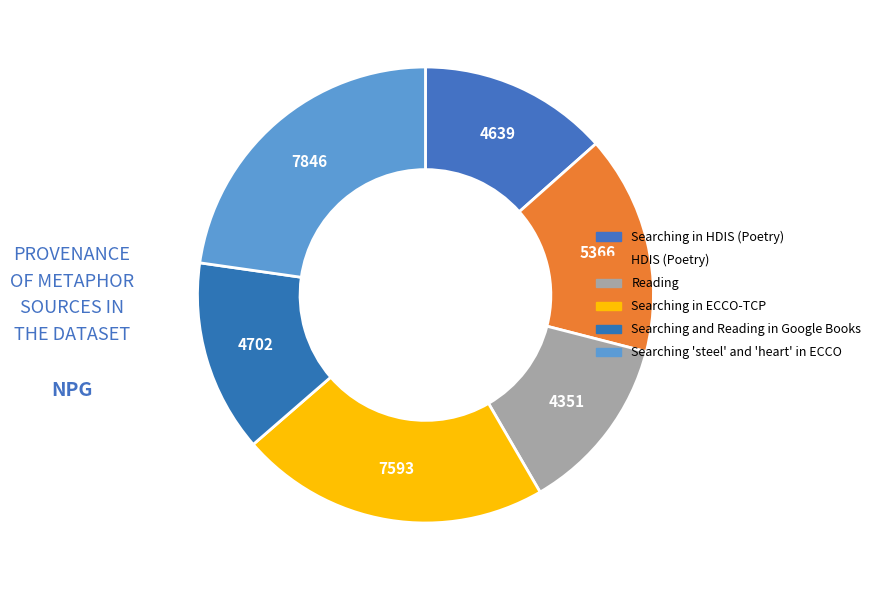

Rank the categories by value from highest to lowest.

Searching "steel" and "heart" in ECCO, Searching in ECCO-TCP, HDIS (Poetry), Searching and Reading in Google Books, Searching in HDIS (Poetry), Reading